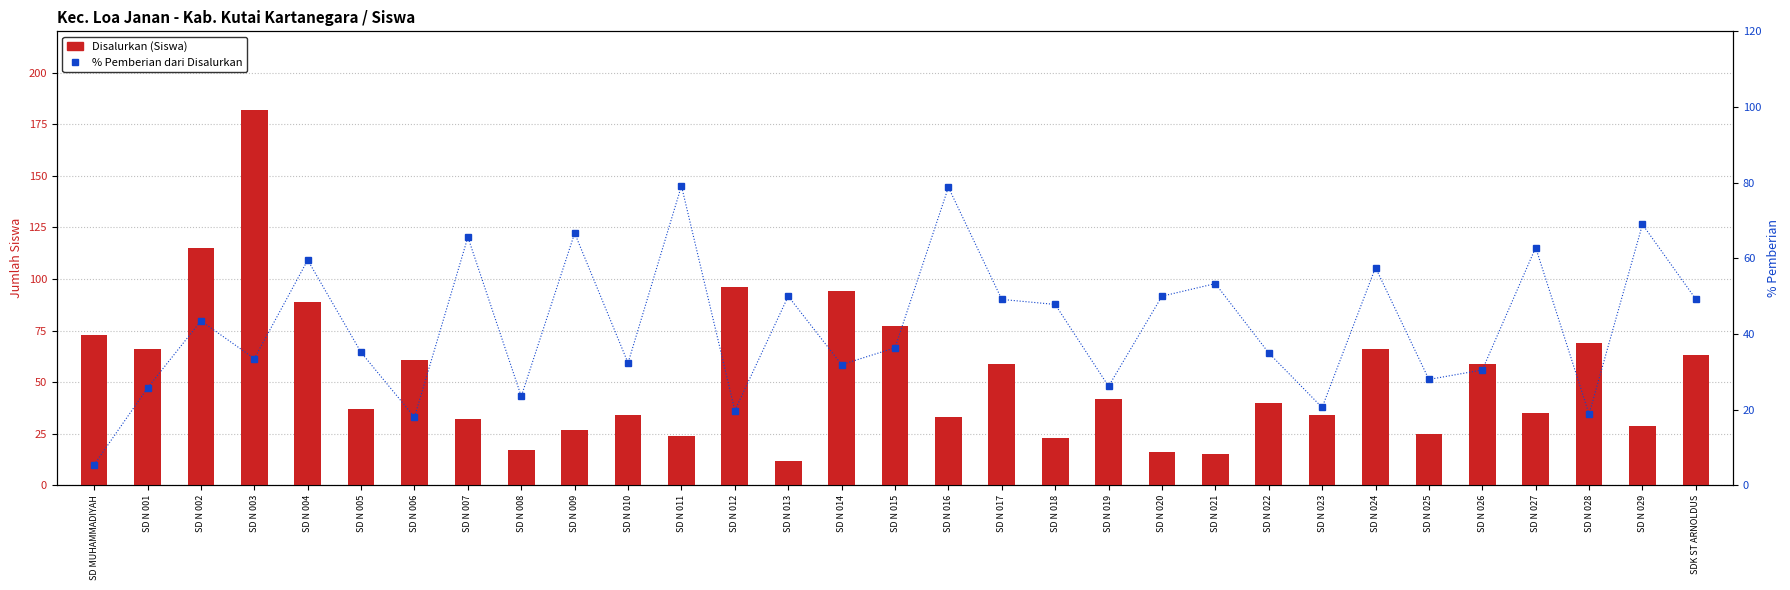

What is the sum of the % Pemberian dari Disalurkan values at SD N 002 and SD N 003?

77.0